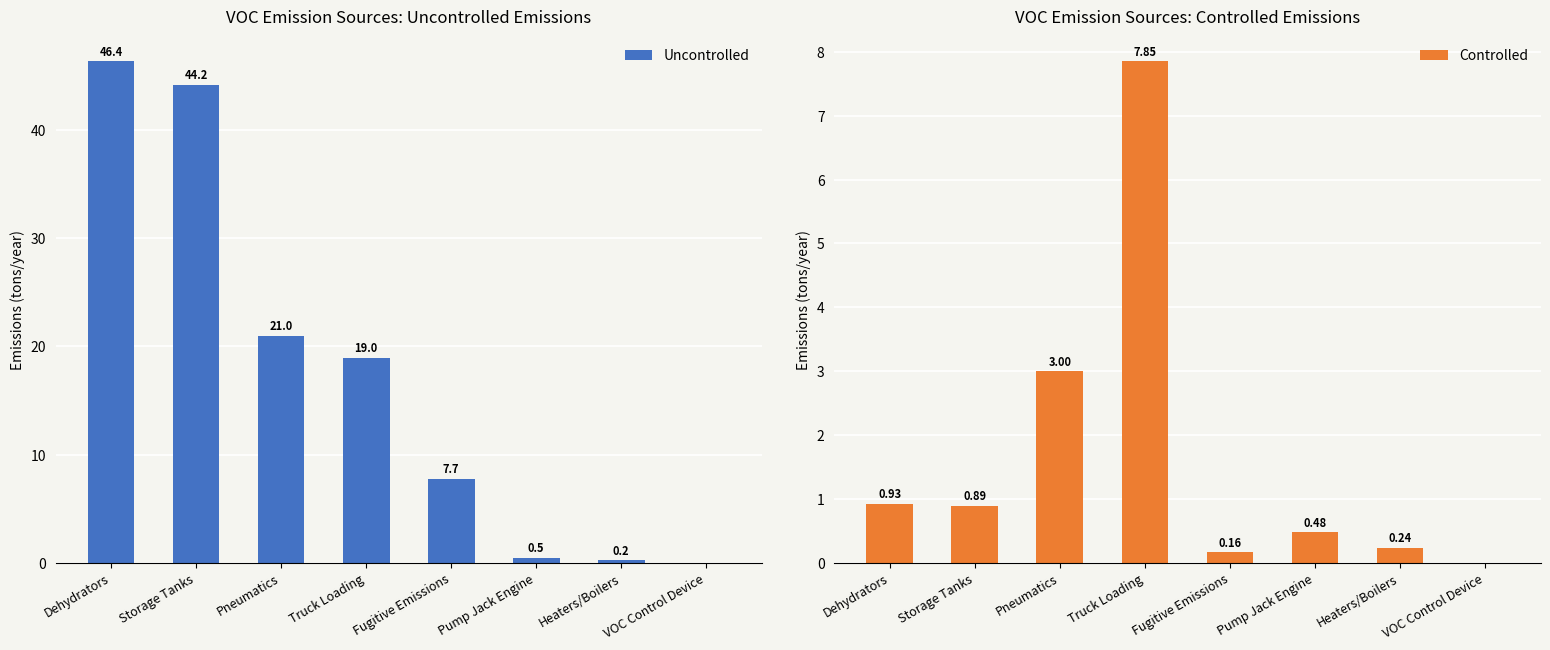

What are all the series names shown in the legend?

Uncontrolled, Controlled